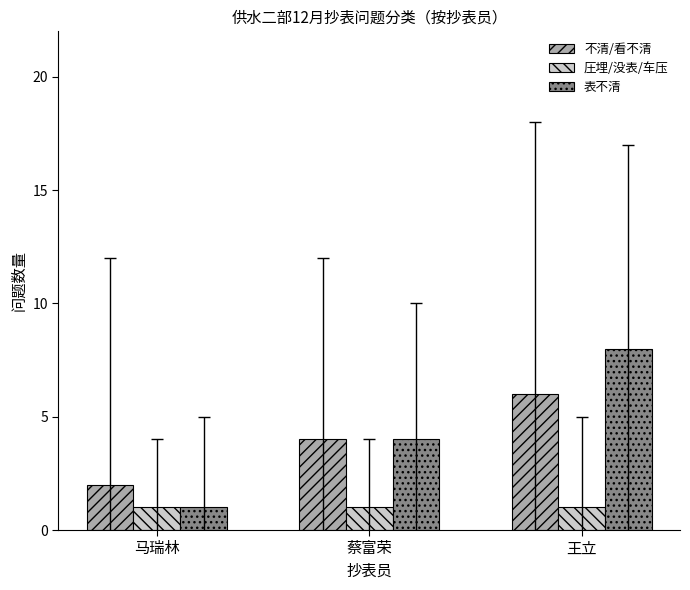

Which category has the highest value across all series?

王立